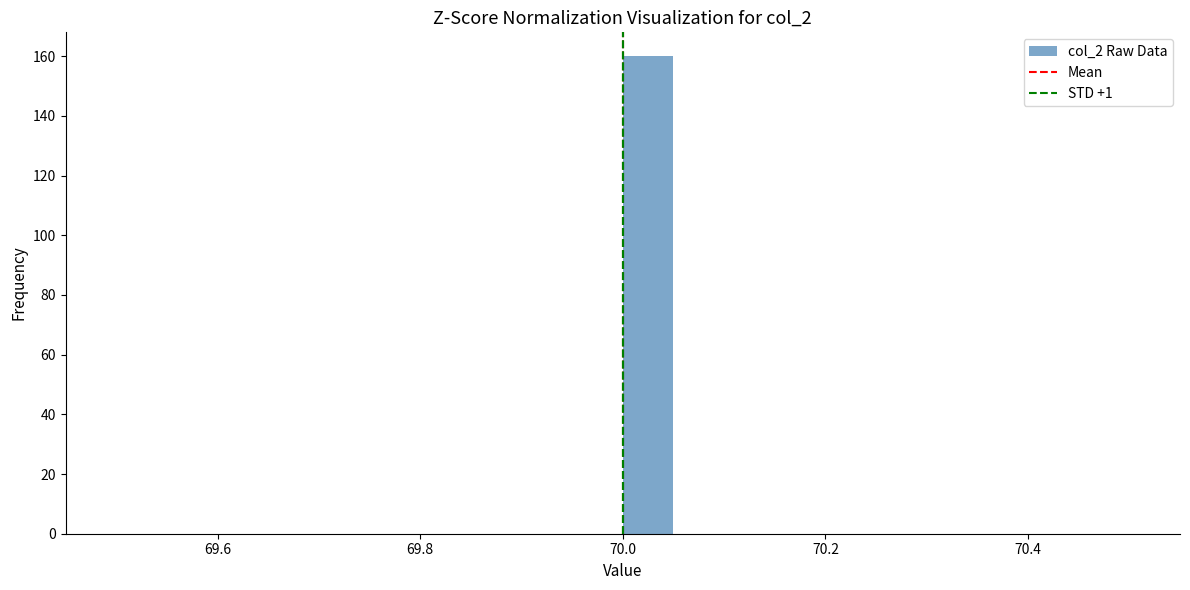

Read against the x-axis, roughly where is the centre of the tallest bar?

70.02